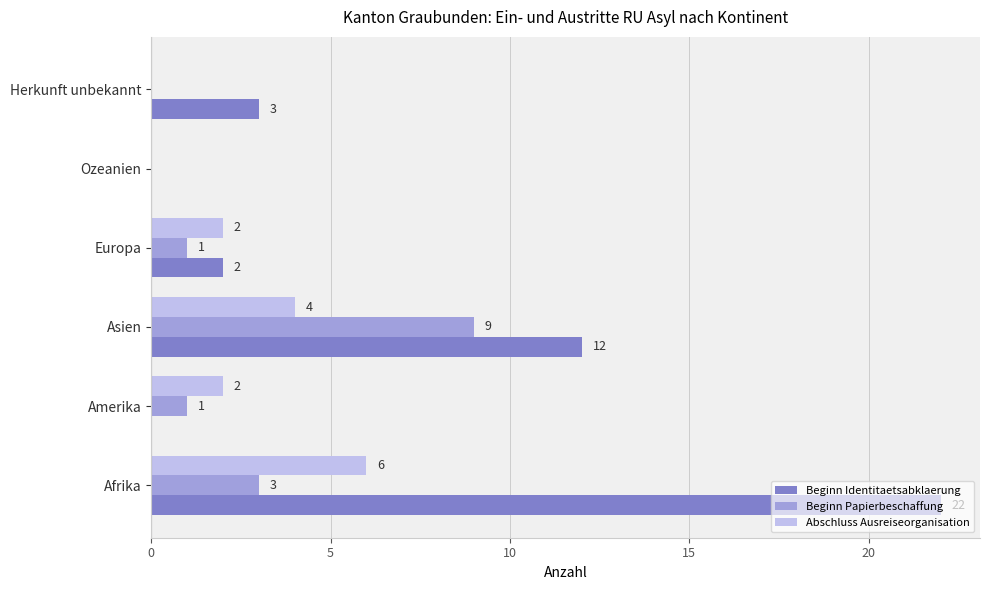

Count the Beginn Papierbeschaffung values in the range 0 to 3.

5